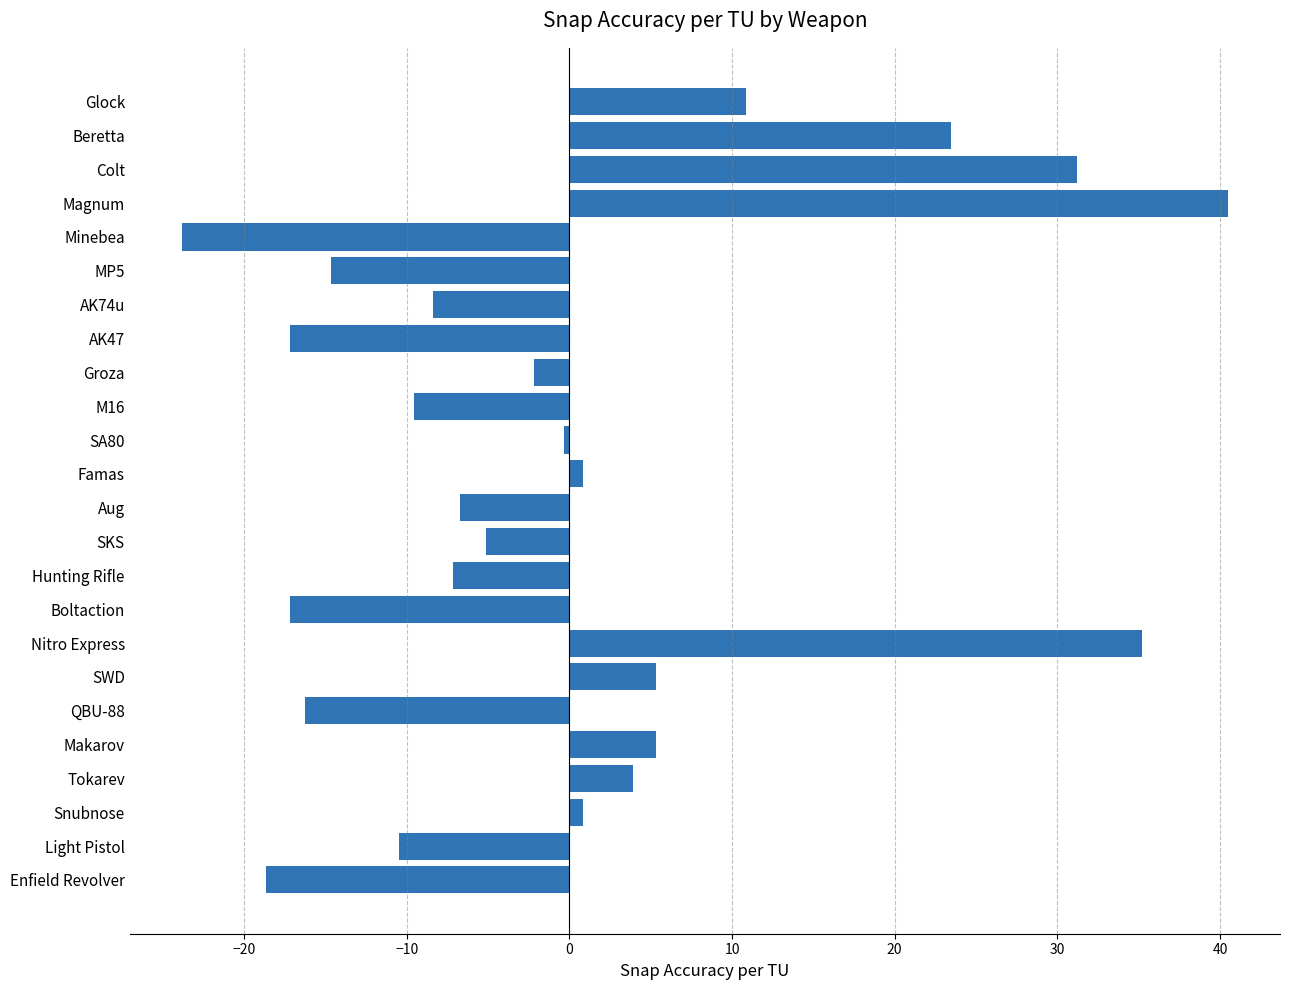

What position from the bottom is Boltaction?

9